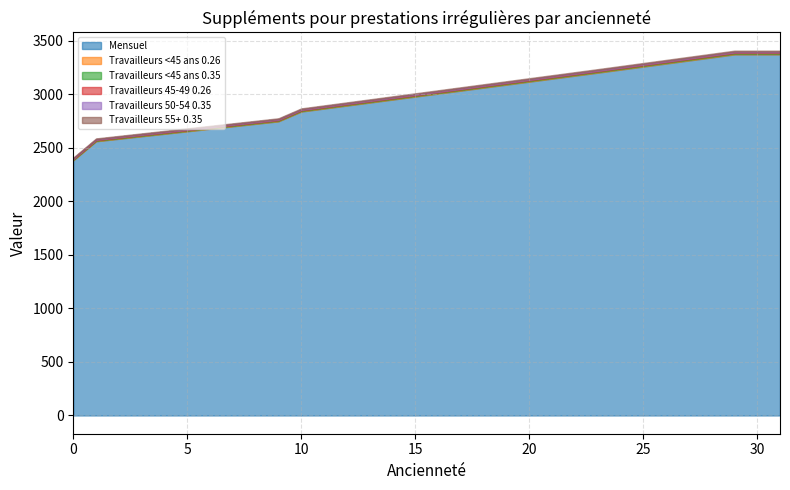

True or false: Travailleurs <45 ans 0.26 has more than 0 points higher than both neighbors.

False